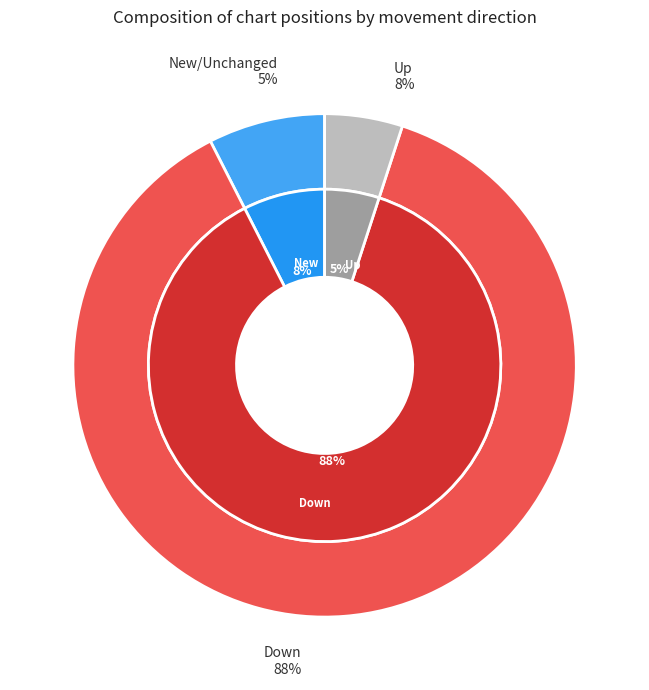

To the nearest percent, what is the average slice percentage?

33%